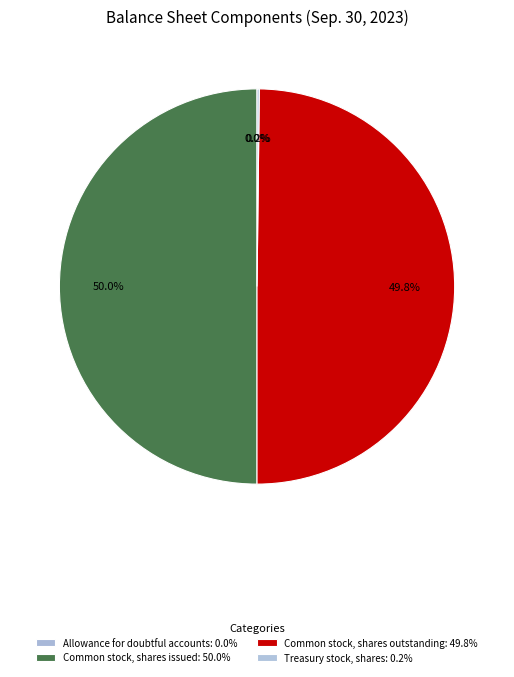

Count the number of slices in the pie.

4